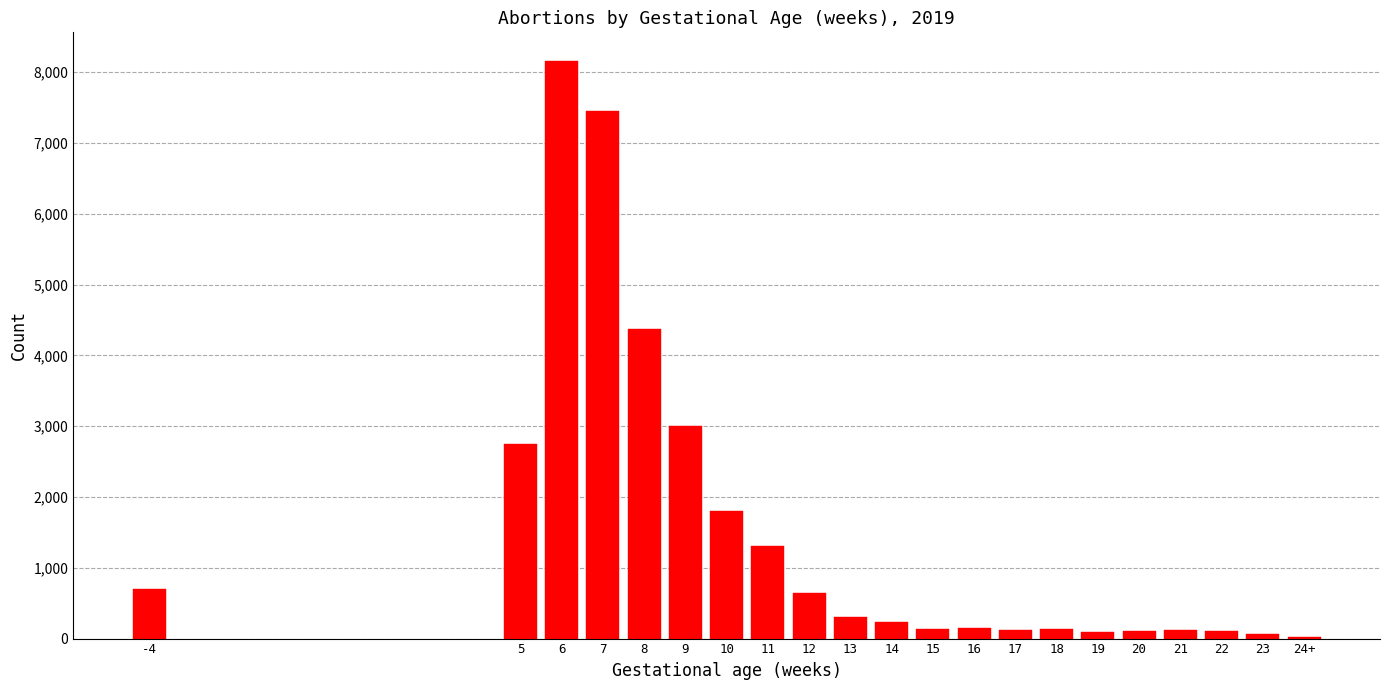

Approximately how many times larger is the value at 9 compared to 10?

1.7